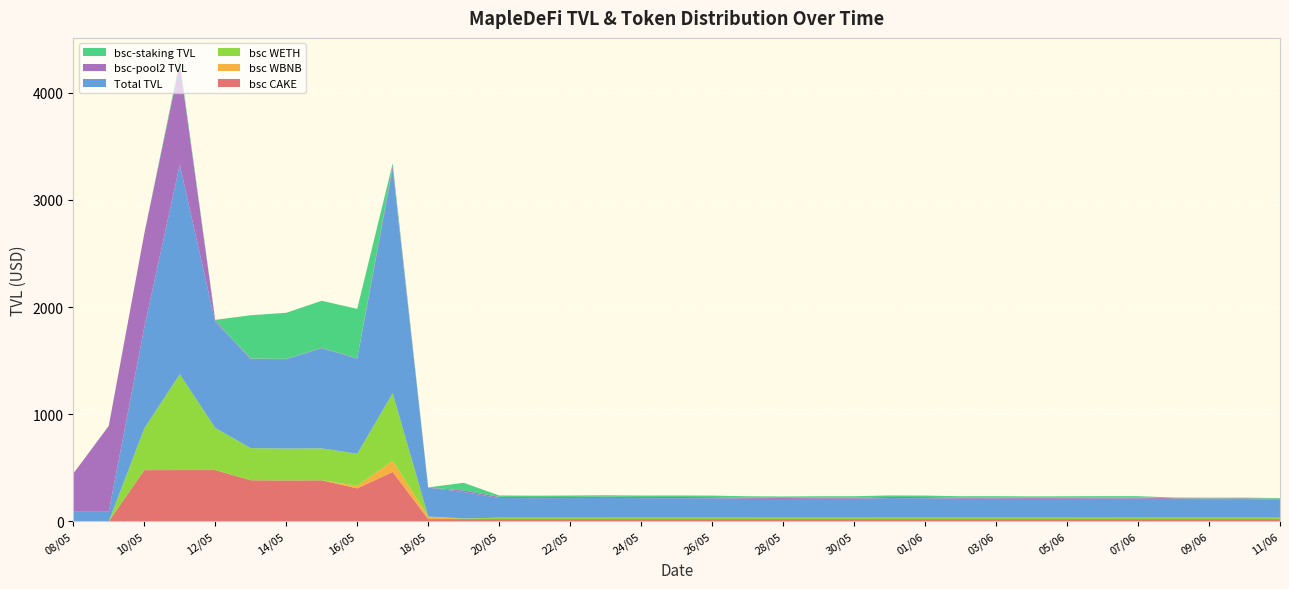

Reading right to left, extract all data points from this chart.

bsc CAKE: 11/06=21.8	10/06=21.8	09/06=21.8	08/06=21.8	07/06=21.8	06/06=21.8	05/06=21.8	04/06=21.8	03/06=21.8	02/06=21.8	01/06=21.8	31/05=21.8	30/05=21.8	29/05=21.8	28/05=21.8	27/05=21.8	26/05=21.8	25/05=21.8	24/05=21.8	23/05=21.8	22/05=21.8	21/05=21.8	20/05=21.8	19/05=21.8	18/05=21.8	17/05=461.8	16/05=308.6	15/05=383.8	14/05=382.7	13/05=384.2	12/05=479.2	11/05=479.1	10/05=478.7	09/05=0.0	08/05=0.0
bsc WBNB: 11/06=0.0	10/06=0.0	09/06=0.0	08/06=0.0	07/06=0.0	06/06=0.0	05/06=0.0	04/06=0.0	03/06=0.0	02/06=0.0	01/06=0.0	31/05=0.0	30/05=0.0	29/05=0.0	28/05=0.0	27/05=0.0	26/05=0.0	25/05=0.0	24/05=0.0	23/05=0.0	22/05=0.0	21/05=0.0	20/05=0.0	19/05=0.0	18/05=23.9	17/05=104.2	16/05=23.8	15/05=0.0	14/05=0.0	13/05=0.0	12/05=0.0	11/05=0.0	10/05=0.0	09/05=0.0	08/05=0.0
bsc WETH: 11/06=12.8	10/06=12.8	09/06=12.8	08/06=12.8	07/06=12.7	06/06=12.8	05/06=12.8	04/06=12.8	03/06=12.8	02/06=12.8	01/06=12.8	31/05=12.8	30/05=12.8	29/05=12.8	28/05=12.9	27/05=12.8	26/05=12.8	25/05=12.8	24/05=12.8	23/05=12.8	22/05=12.8	21/05=12.8	20/05=12.9	19/05=6.2	18/05=0.2	17/05=629.5	16/05=298.7	15/05=297.8	14/05=297.2	13/05=299.4	12/05=393.5	11/05=894.0	10/05=388.0	09/05=0.0	08/05=0.0
Total TVL: 11/06=169.3	10/06=173.4	09/06=172.8	08/06=174.0	07/06=178.6	06/06=178.0	05/06=176.8	04/06=175.9	03/06=177.4	02/06=177.3	01/06=181.8	31/05=183.1	30/05=176.9	29/05=176.6	28/05=174.8	27/05=176.5	26/05=181.3	25/05=182.4	24/05=182.5	23/05=184.8	22/05=182.8	21/05=182.1	20/05=183.9	19/05=246.7	18/05=269.7	17/05=2092.7	16/05=887.7	15/05=934.6	14/05=833.9	13/05=833.2	12/05=988.4	11/05=1955.9	10/05=942.5	09/05=90.5	08/05=90.5
bsc-pool2 TVL: 11/06=7.3	10/06=7.3	09/06=7.3	08/06=7.4	07/06=10.1	06/06=10.4	05/06=10.4	04/06=10.3	03/06=10.5	02/06=10.4	01/06=10.8	31/05=10.8	30/05=10.5	29/05=10.6	28/05=10.4	27/05=10.5	26/05=10.9	25/05=11.0	24/05=10.8	23/05=10.8	22/05=10.7	21/05=10.4	20/05=10.5	19/05=14.6	18/05=0.4	17/05=28.1	16/05=3.4	15/05=3.2	14/05=3.2	13/05=3.0	12/05=12.7	11/05=939.9	10/05=874.2	09/05=801.0	08/05=355.1
bsc-staking TVL: 11/06=6.5	10/06=6.6	09/06=6.6	08/06=6.7	07/06=12.4	06/06=13.0	05/06=13.0	04/06=12.8	03/06=13.3	02/06=12.9	01/06=13.8	31/05=13.9	30/05=13.1	29/05=13.3	28/05=13.0	27/05=13.2	26/05=14.0	25/05=14.2	24/05=13.7	23/05=13.8	22/05=13.5	21/05=13.0	20/05=13.1	19/05=71.2	18/05=1.4	17/05=24.7	16/05=460.8	15/05=439.6	14/05=429.6	13/05=404.0	12/05=6.9	11/05=28.0	10/05=0.0	09/05=0.0	08/05=0.0